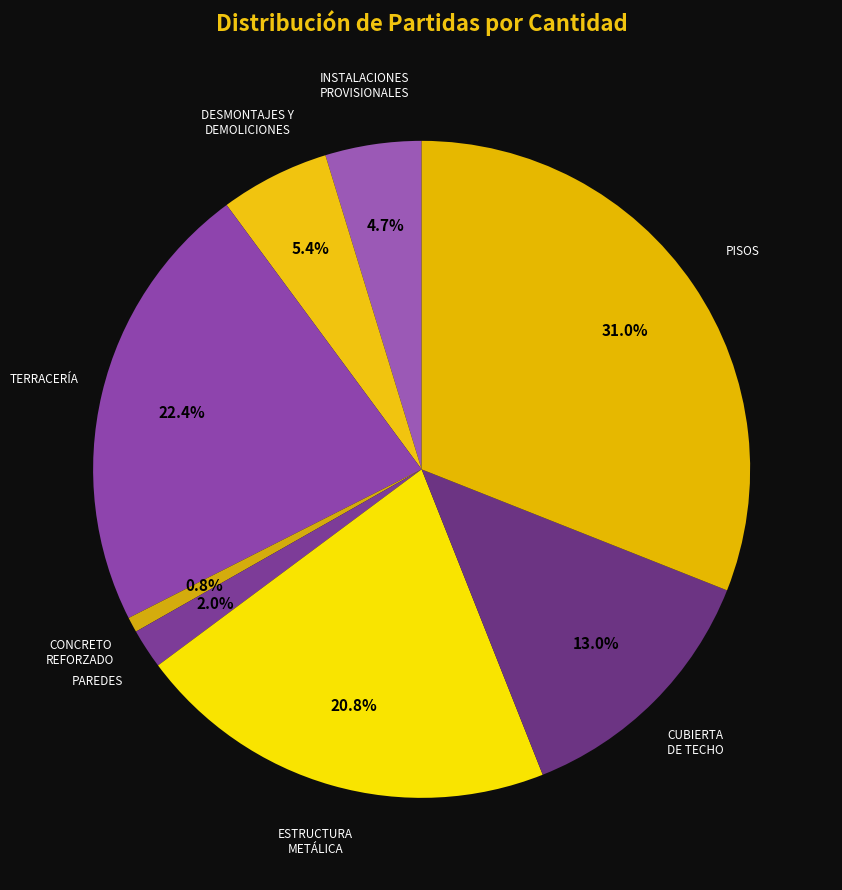

Count the number of slices in the pie.

8